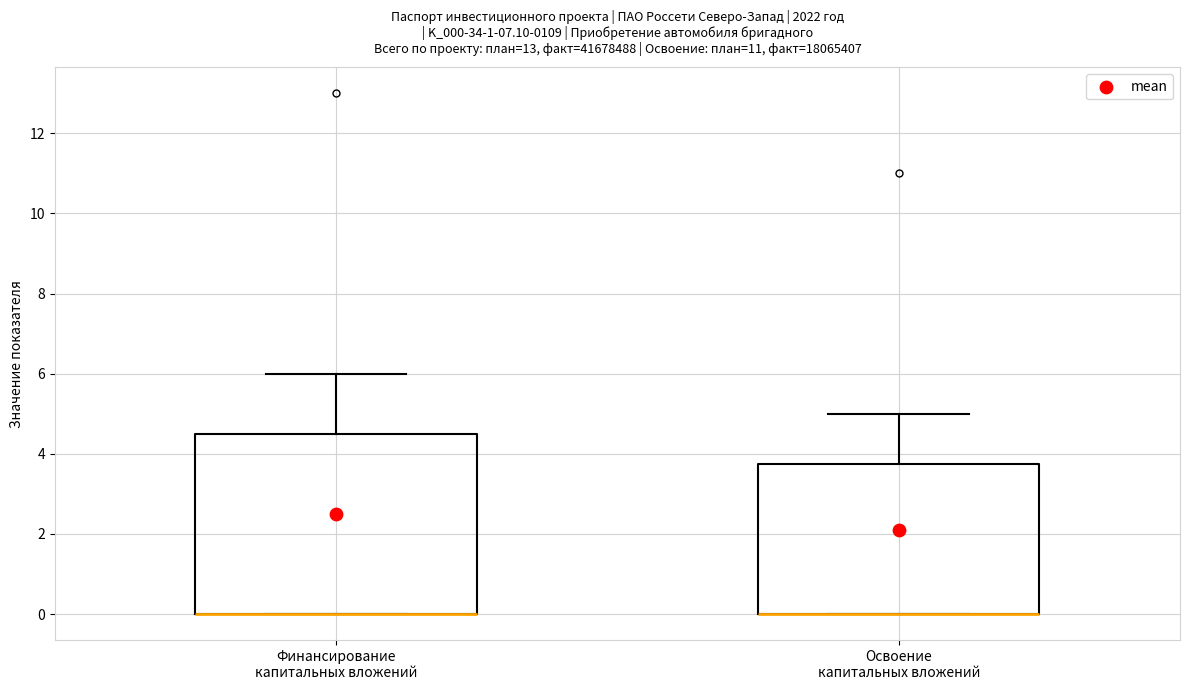

Where is the lower edge of the box for Финансирование капитальных вложений on the y-axis? The values are not printed on the chart, so give them approximately, as read against the axis.

0.0